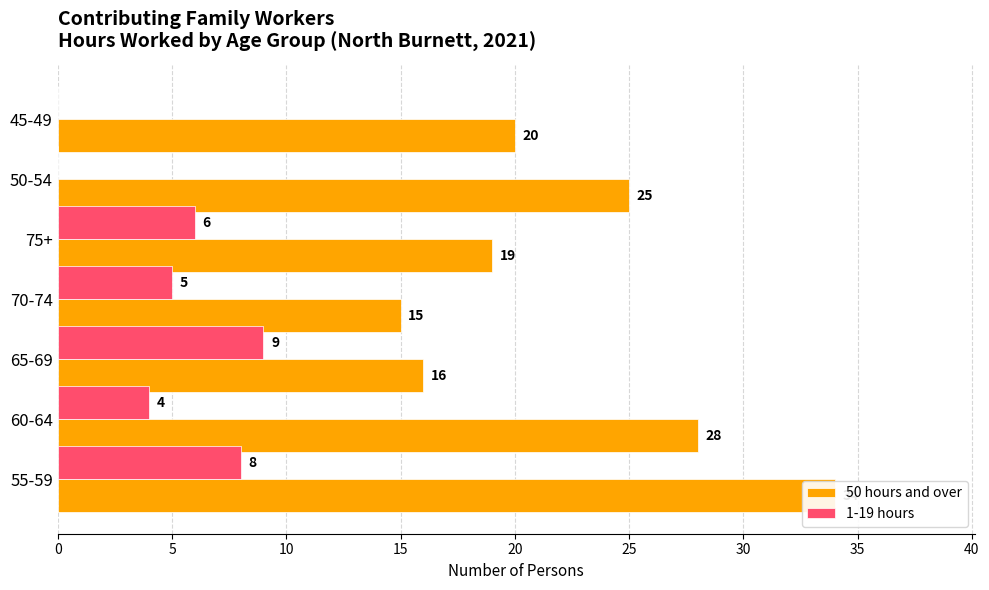

The value of 50 hours and over at 60-64 is 28. True or false?

True